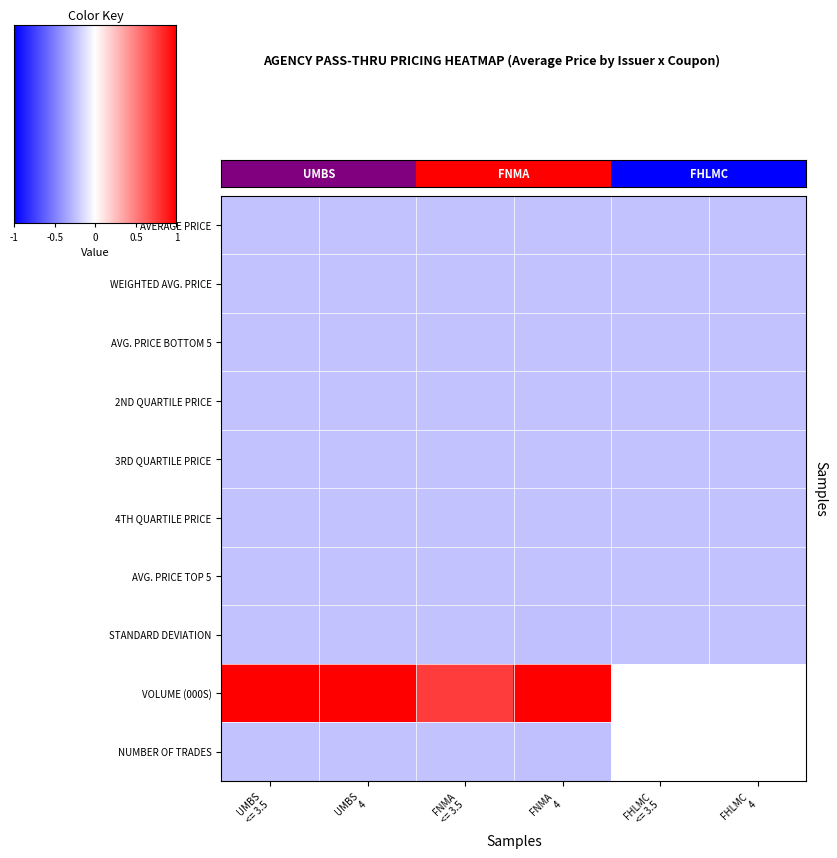

What is the difference between the highest and lowest values at FNMA
4?

1.2